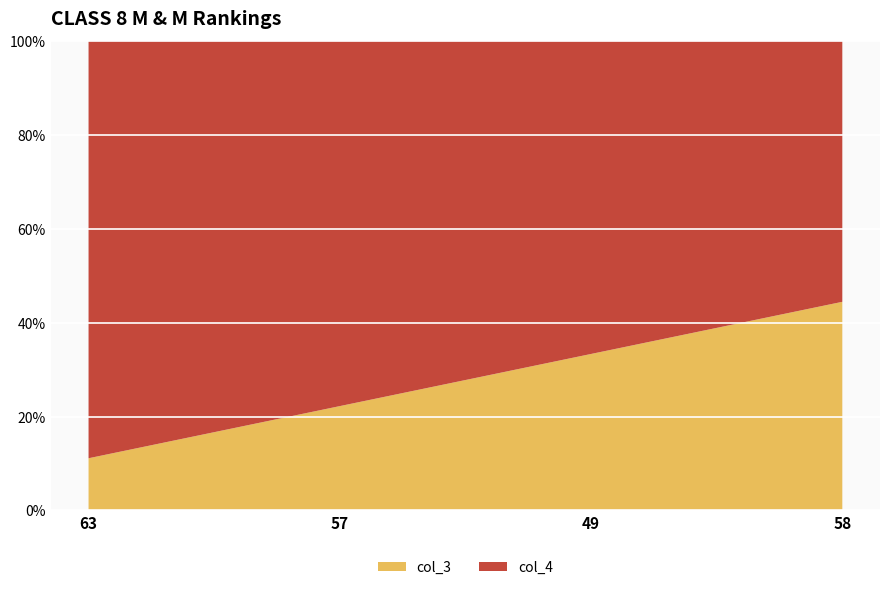

Reading left to right, list all the values displayed in this chart.

col_3: 63=1	57=2	49=3	58=4
col_4: 63=8	57=7	49=6	58=5